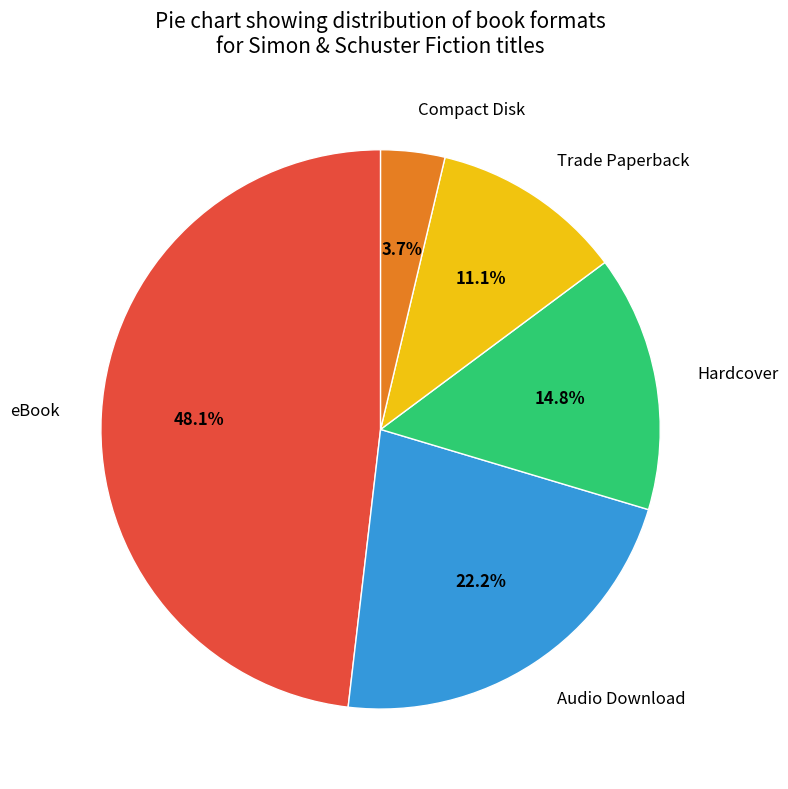

True or false: Trade Paperback accounts for 11% of the total.

True